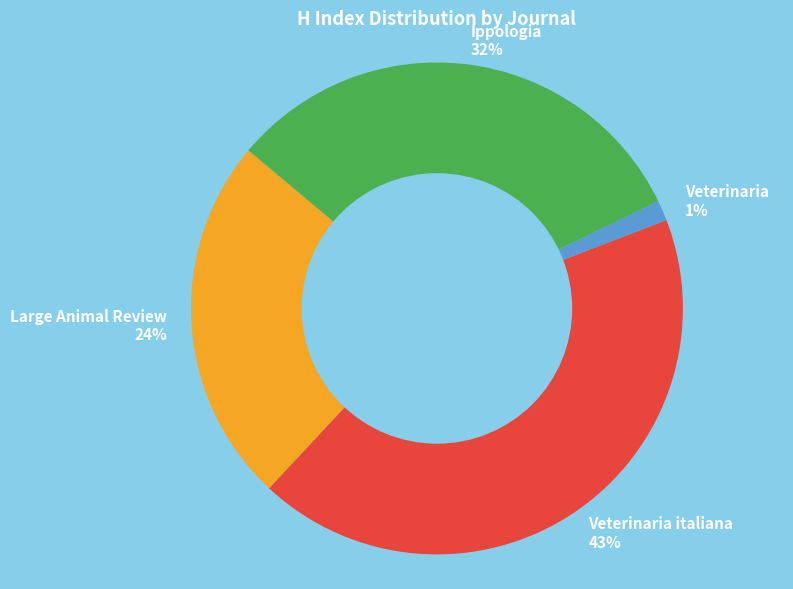

Count the number of slices in the pie.

4